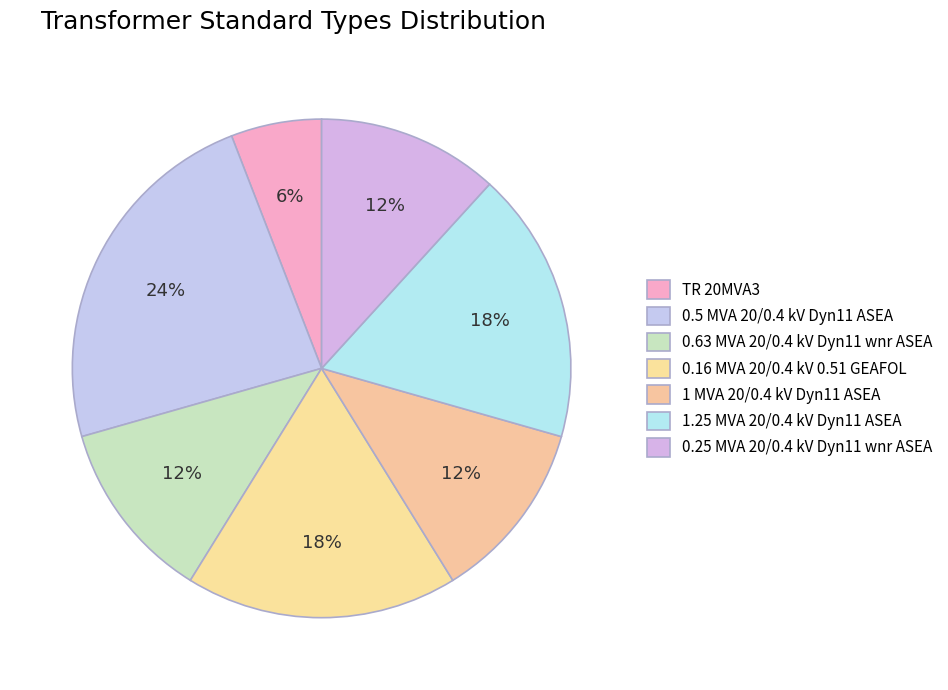

To the nearest percent, what percentage of the pie is 0.16 MVA 20/0.4 kV 0.51 GEAFOL?

18%